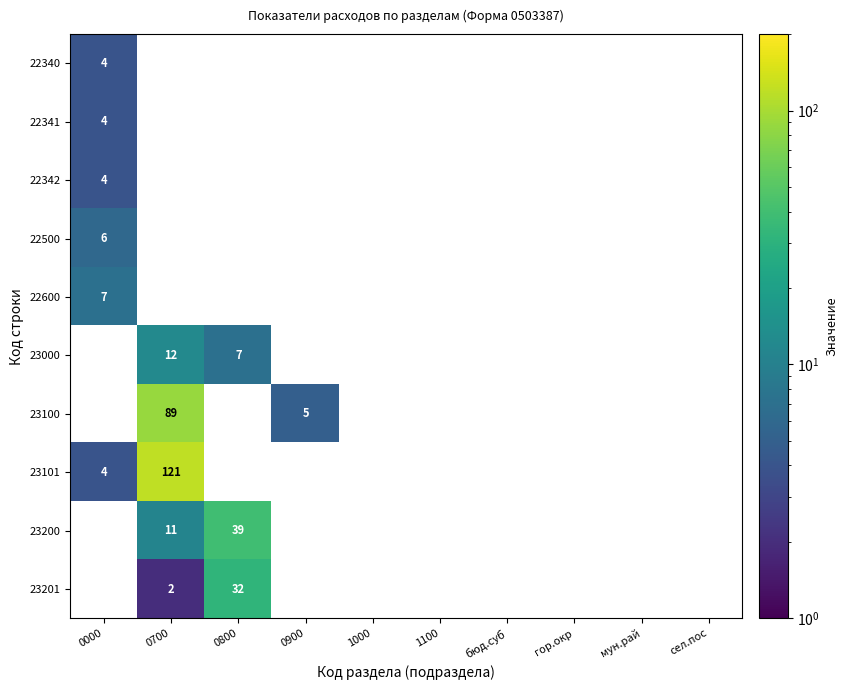

At how many categories does at least one series exceed 73?

1